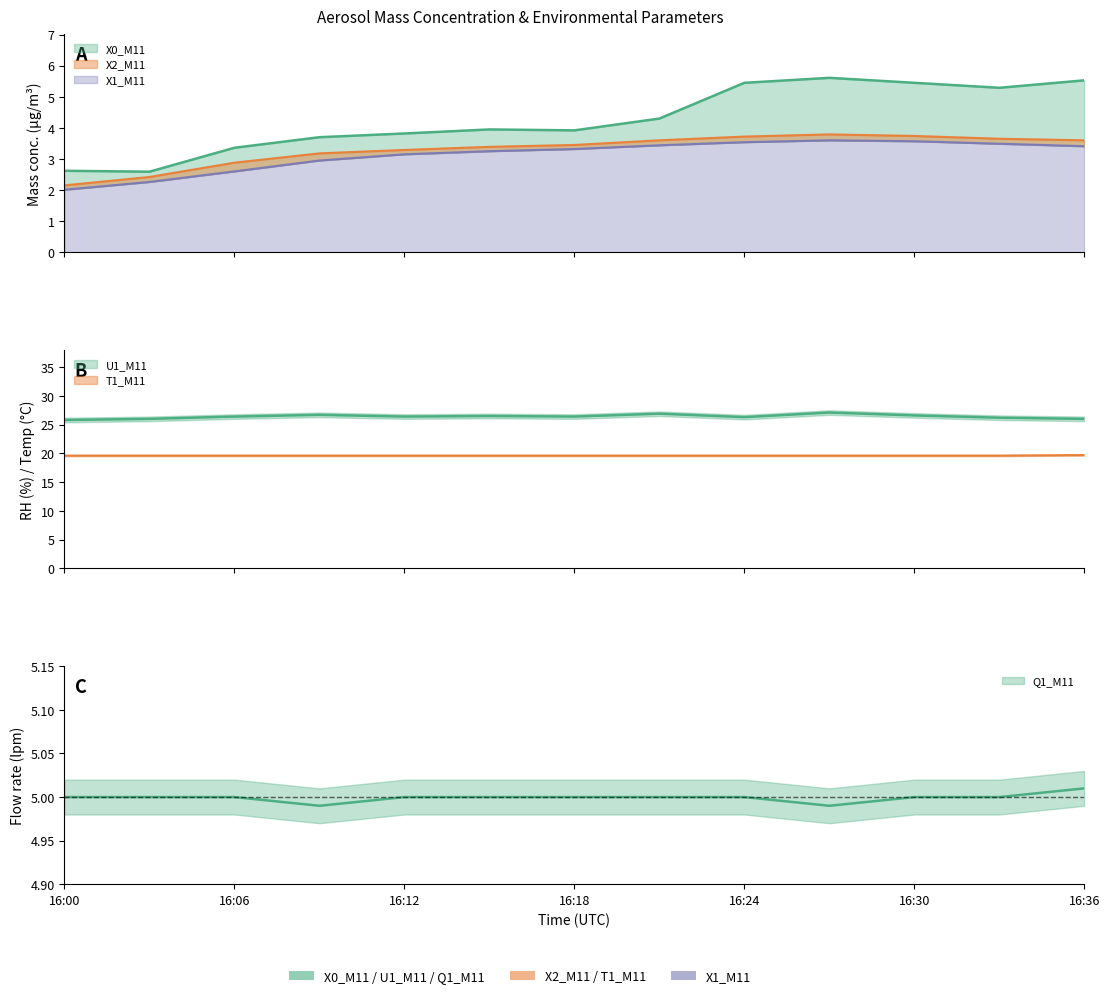

At how many categories does at least one series exceed 14?

13